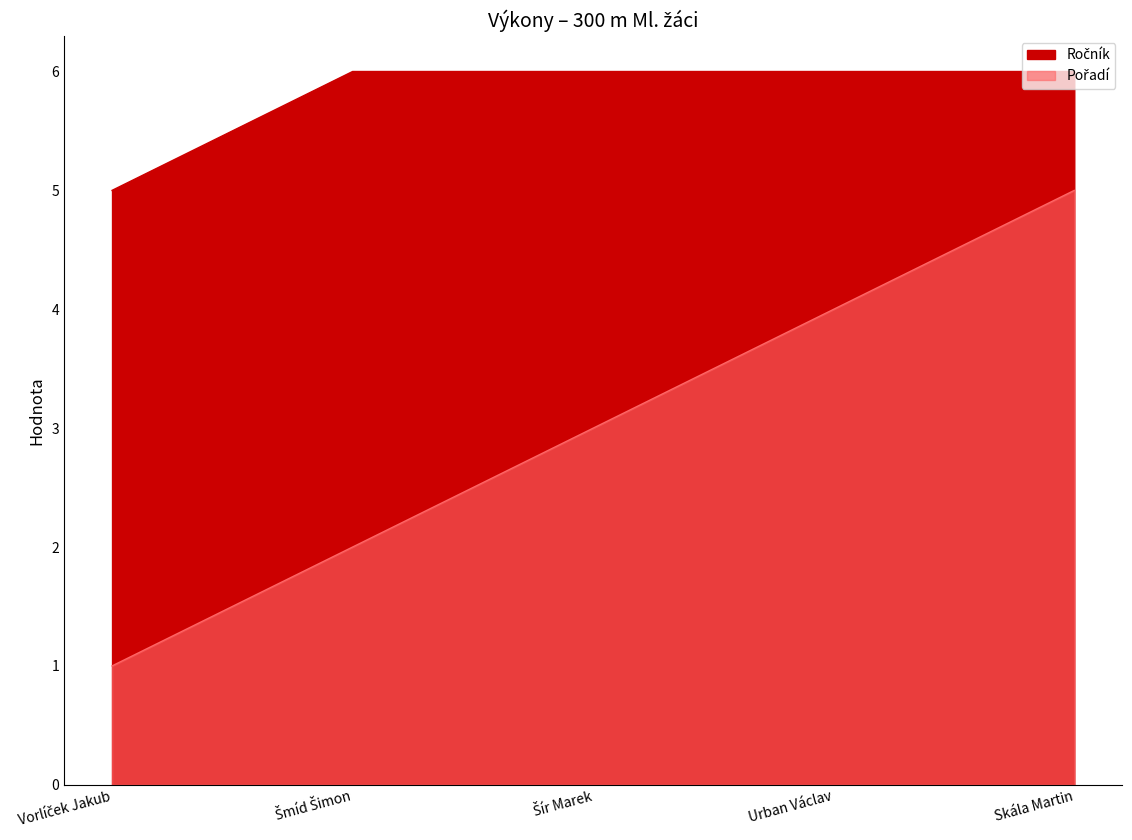

At Šír Marek, list the series in order from smallest to largest.

Pořadí, Ročník